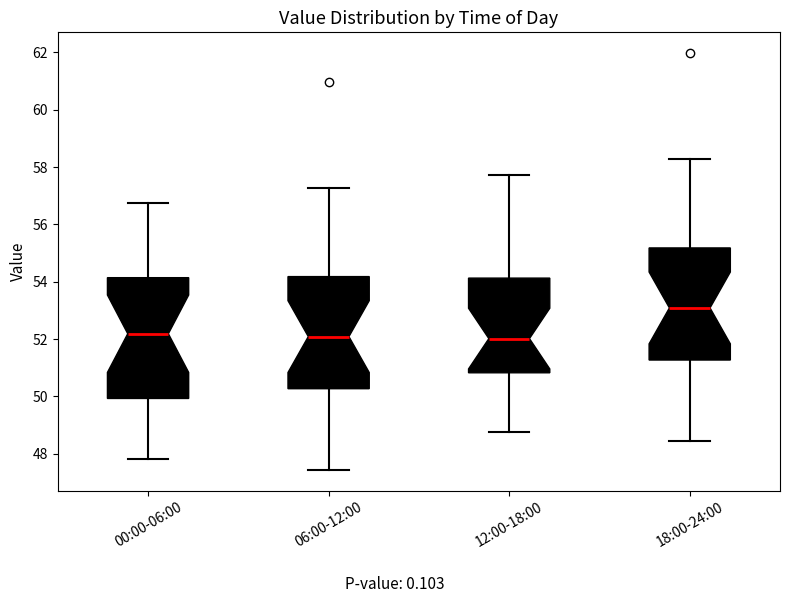

Reading left to right, transcribe this box plot: for each box, give where its median line is, the range the box spans, and where its two whiskers end, as read against the y-axis. The values are not printed on the chart, so give them approximately, as read against the axis.

00:00-06:00: median 52.2, box 50.0 to 54.2, whiskers 47.8 to 56.8
06:00-12:00: median 52.0, box 50.2 to 54.2, whiskers 47.4 to 57.2
12:00-18:00: median 52.0, box 50.8 to 54.2, whiskers 48.8 to 57.8
18:00-24:00: median 53.0, box 51.2 to 55.2, whiskers 48.4 to 58.2